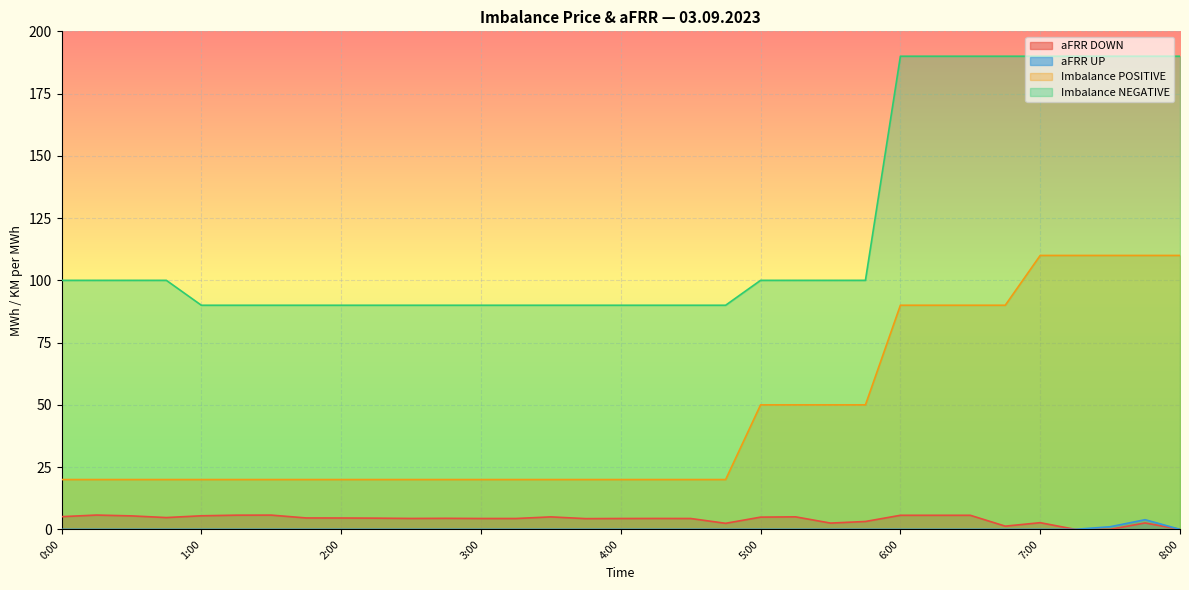

Which series has the largest total across all categories?

Imbalance NEGATIVE